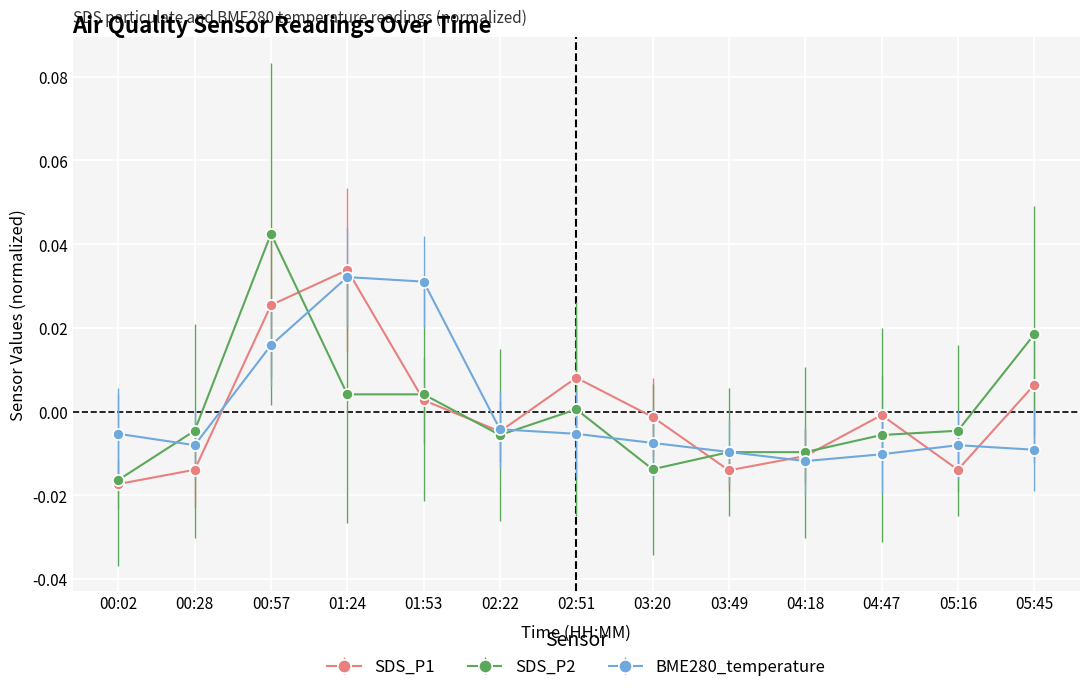

How many interior local valleys does the SDS_P1 series have?

3